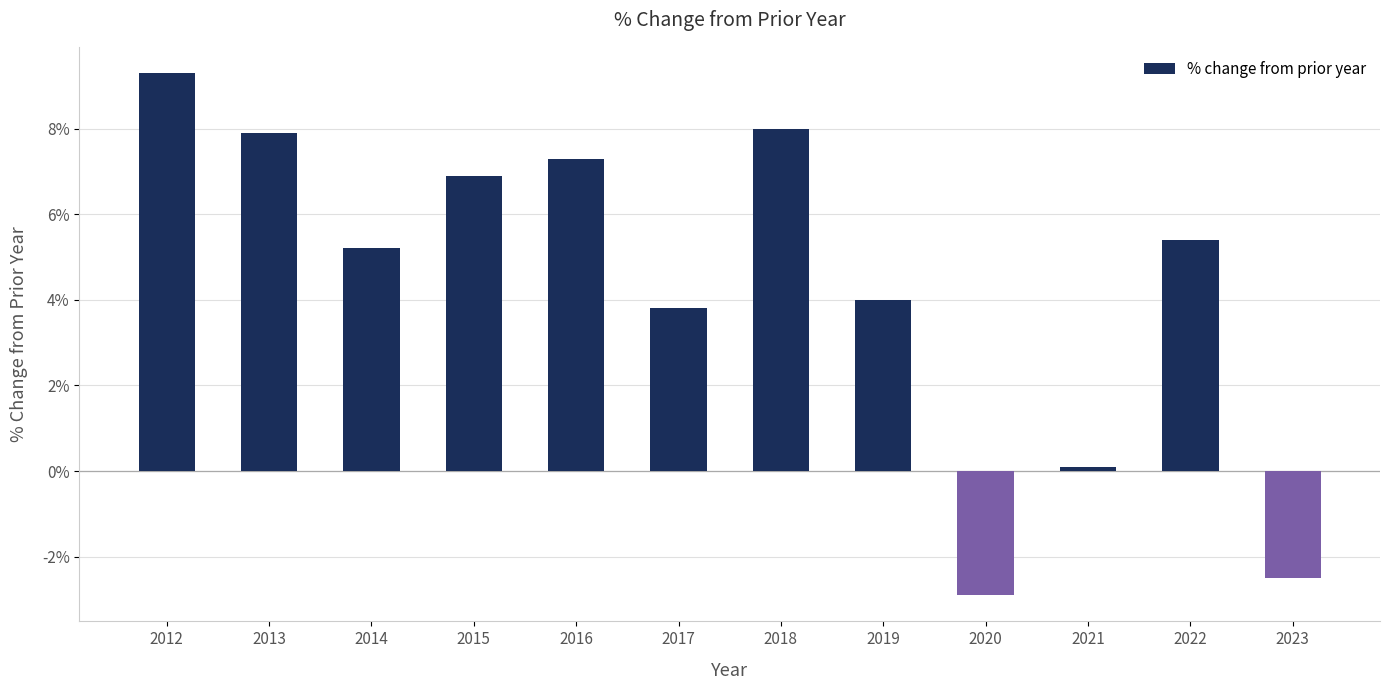

Does the chart contain any negative values?

Yes